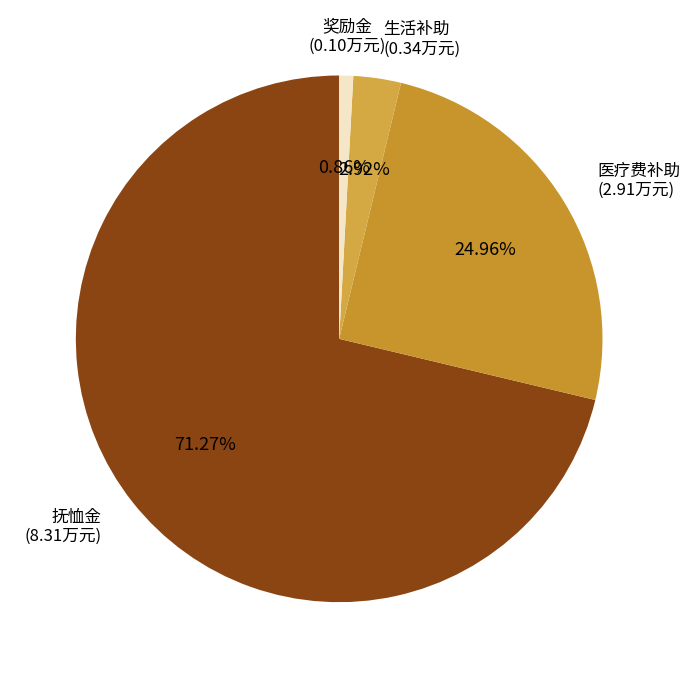

What is the majority slice?

抚恤金